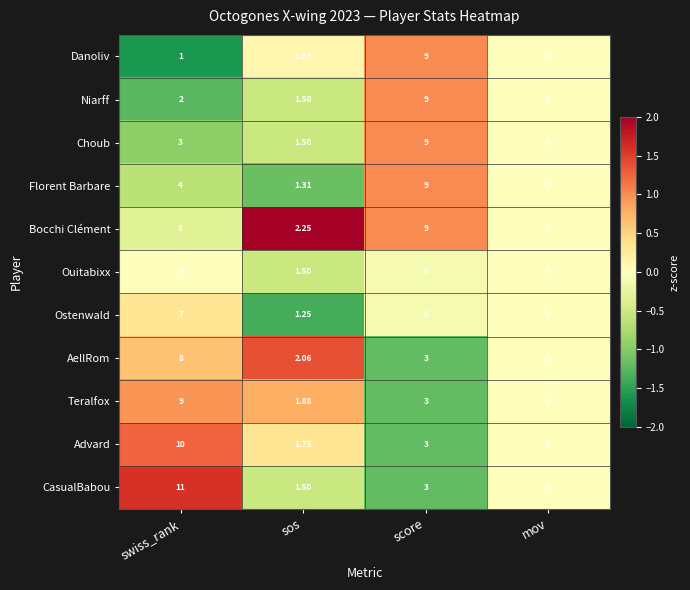

How many data points in Niarff are less than 2?

2